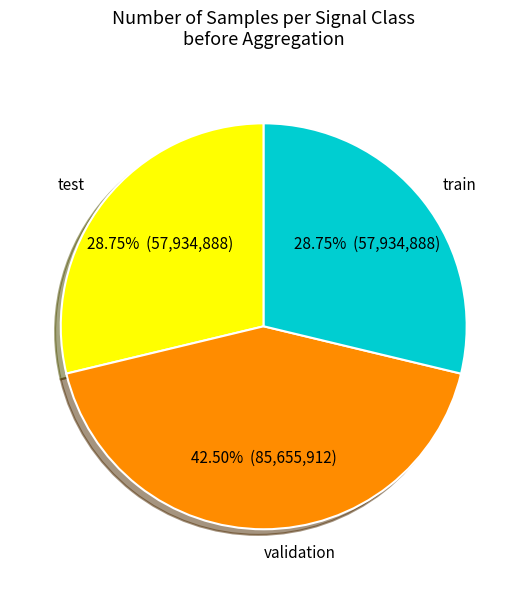

Does any single category account for the majority?

No